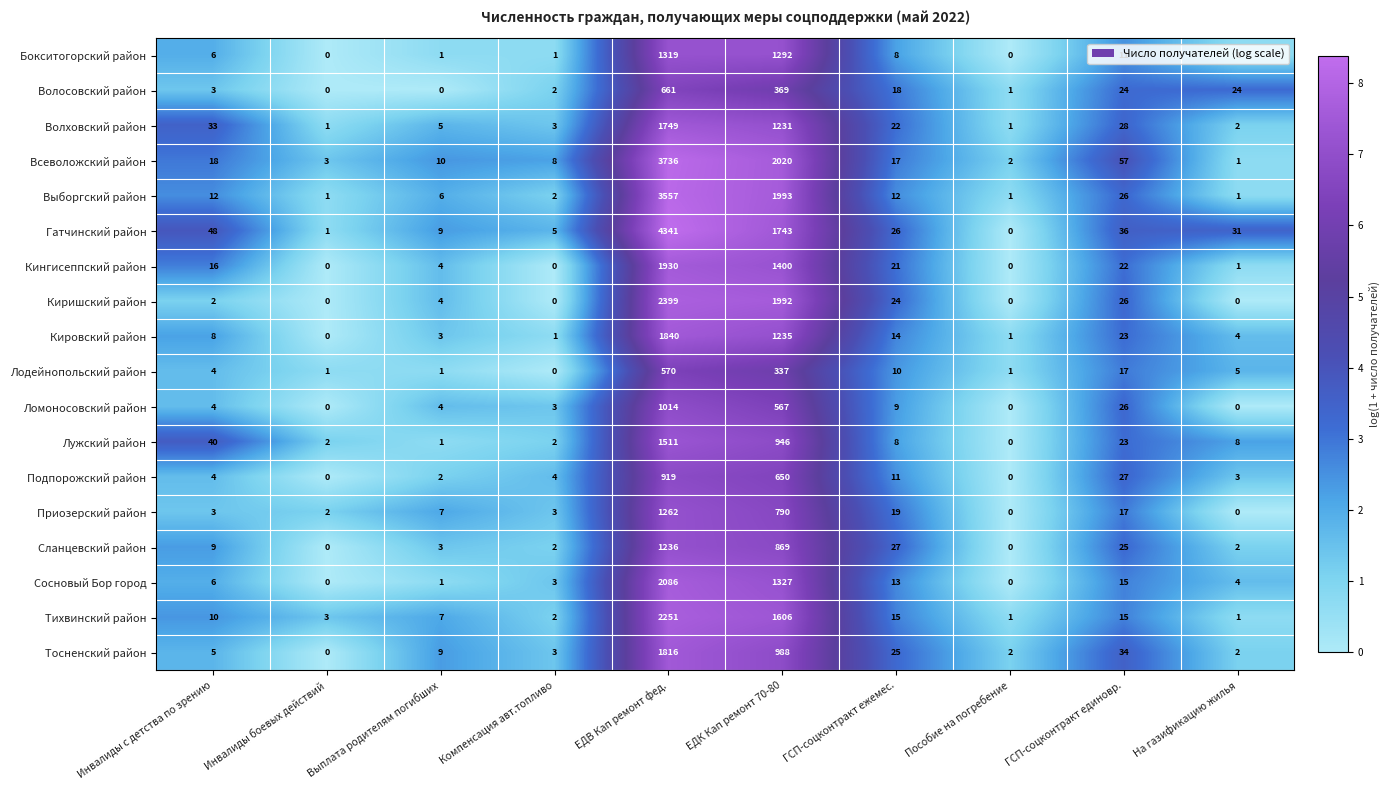

What is the greatest value displayed?

4341